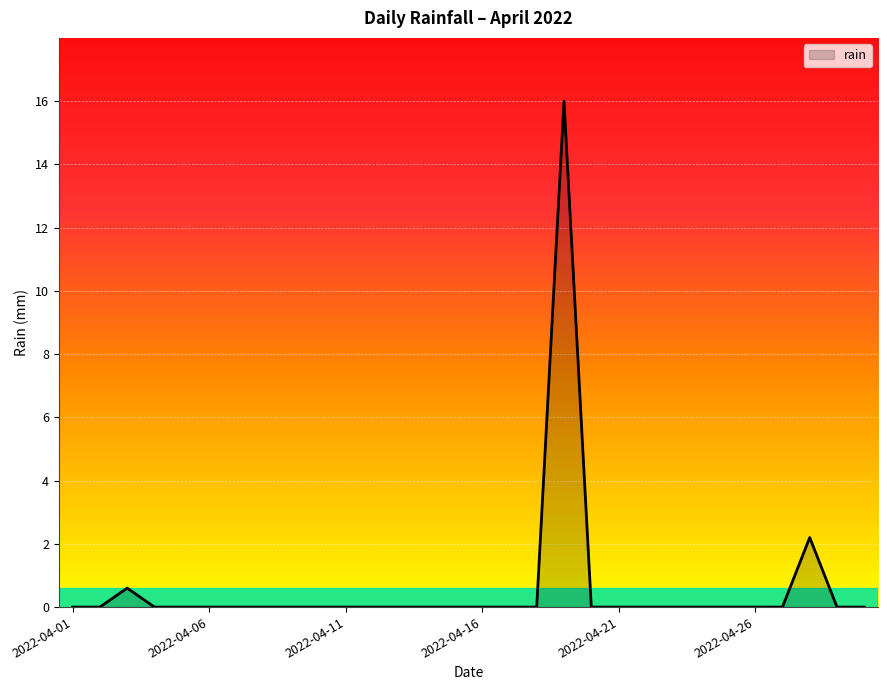

Reading right to left, what are all the values shown in this chart?

0.0	0.0	2.2	0.0	0.0	0.0	0.0	0.0	0.0	0.0	0.0	16.0	0.0	0.0	0.0	0.0	0.0	0.0	0.0	0.0	0.0	0.0	0.0	0.0	0.0	0.0	0.0	0.6	0.0	0.0